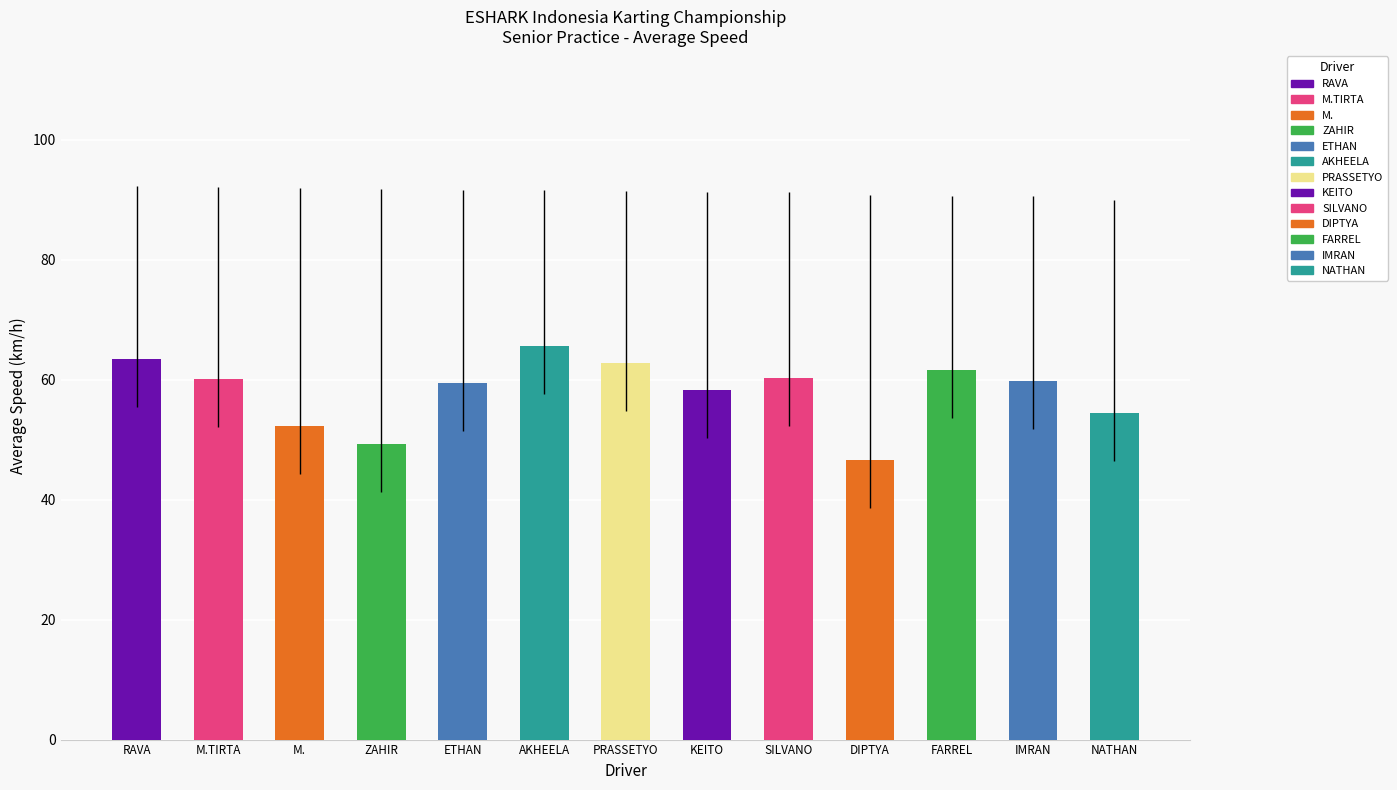

What is the sum of the values at ZAHIR and DIPTYA?

95.8